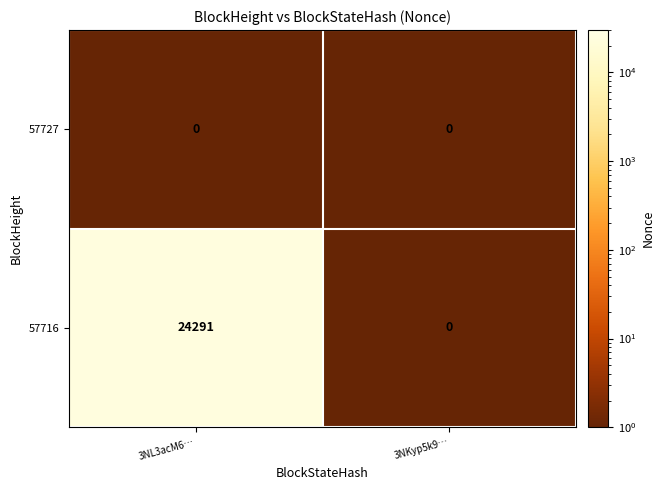

What is the difference between the 57716 values at 3NKyp5k9… and 3NL3acM6…?

24291